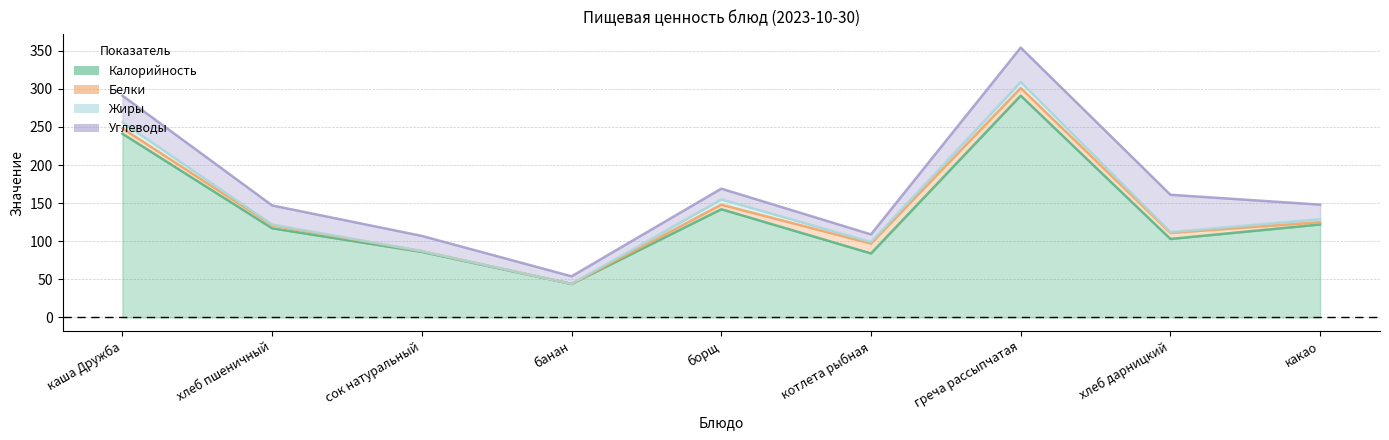

List the labels in order of Калорийность value, smallest first.

банан, котлета рыбная, сок натуральный, хлеб дарницкий, хлеб пшеничный, какао, борщ, каша Дружба, греча рассыпчатая